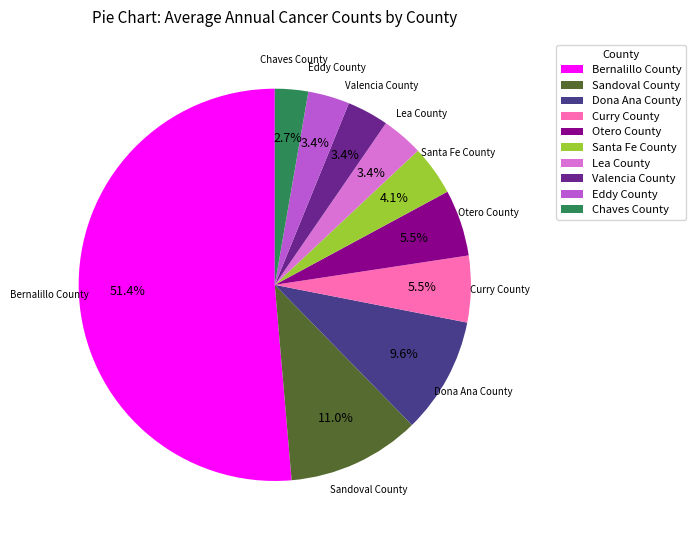

What is the smallest slice in the pie chart?

Chaves County